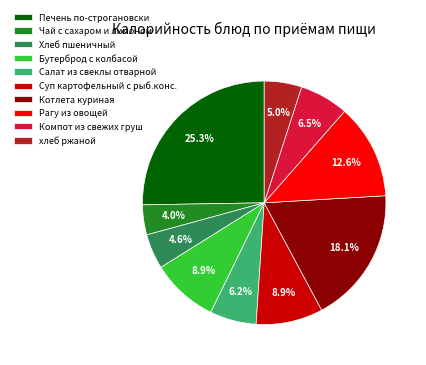

What percentage is the хлеб ржаной slice, to the nearest percent?

5%